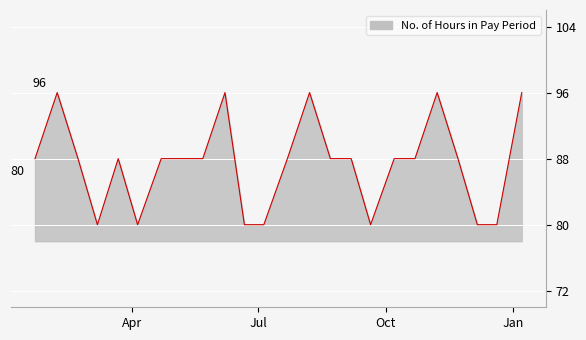

What is the greatest value displayed?

96